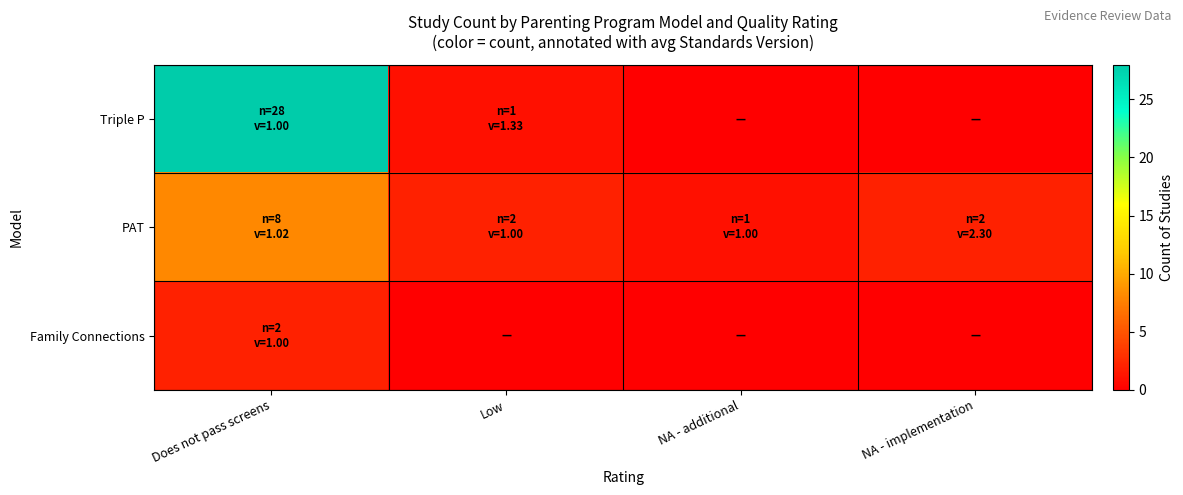

Reading right to left, extract all data points from this chart.

Triple P: NA - implementation=0	NA - additional=0	Low=1	Does not pass screens=28
PAT: NA - implementation=2	NA - additional=1	Low=2	Does not pass screens=8
Family Connections: NA - implementation=0	NA - additional=0	Low=0	Does not pass screens=2